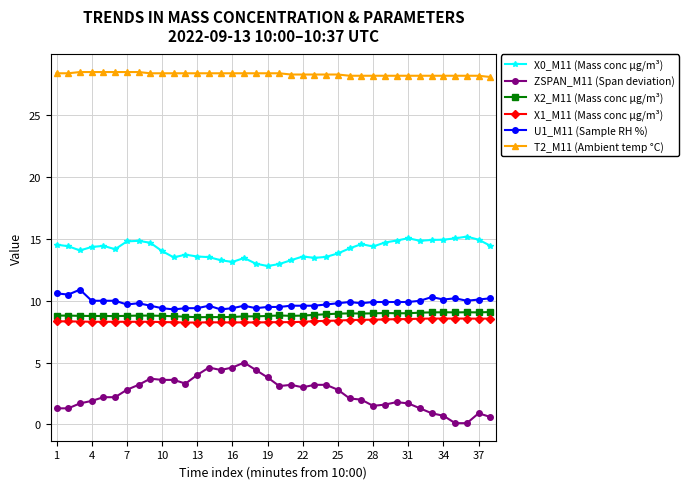

What is the maximum value for ZSPAN_M11 (Span deviation)?

5.0